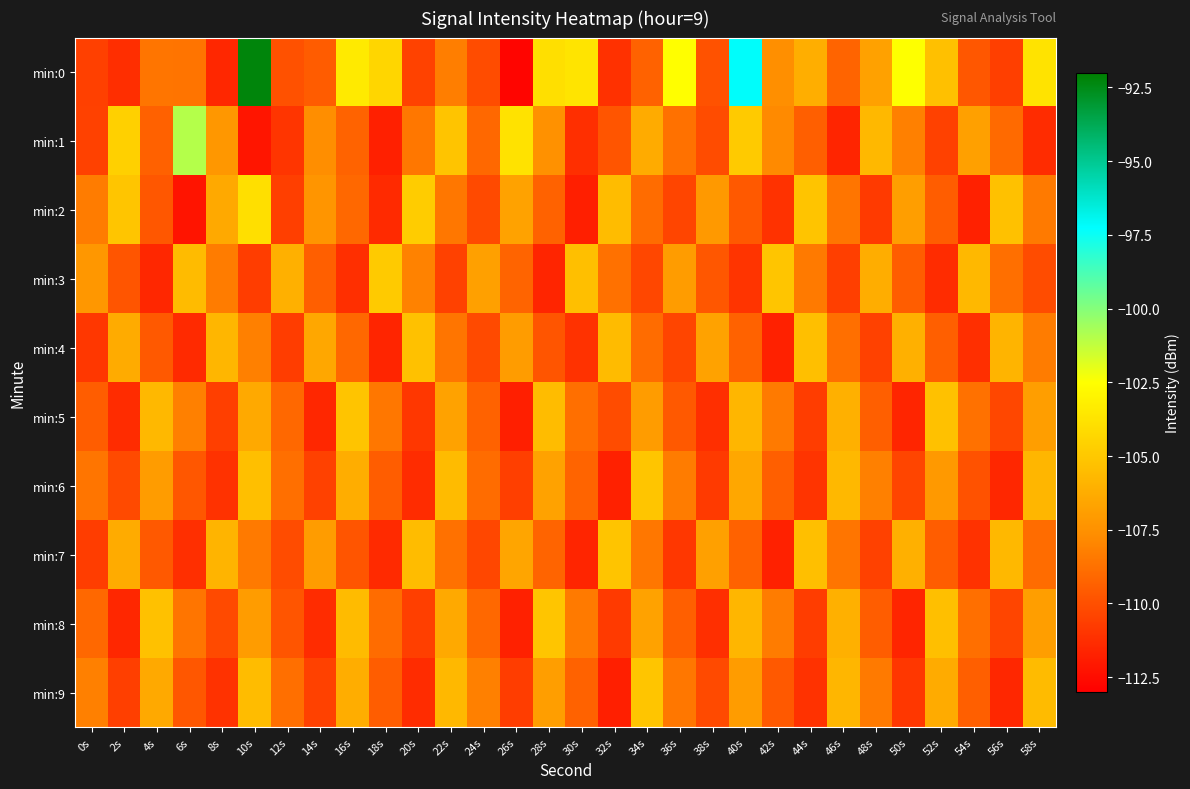

Which series has the largest total across all categories?

min:0